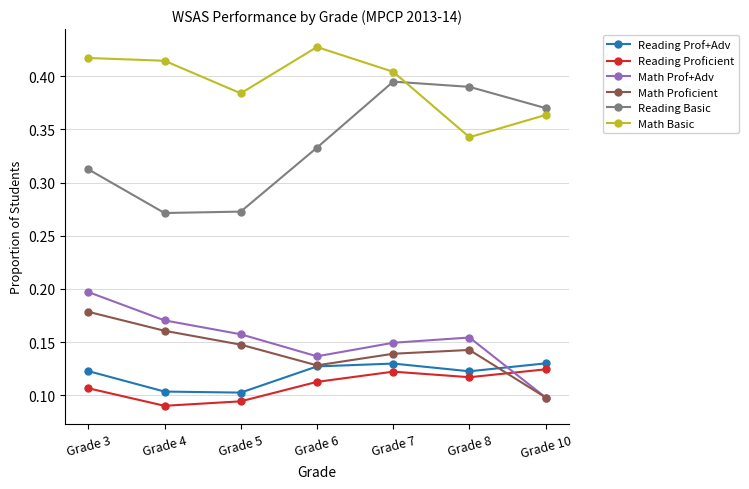

Which series ends up on top after the final intersection of Math Proficient and Reading Prof+Adv?

Reading Prof+Adv